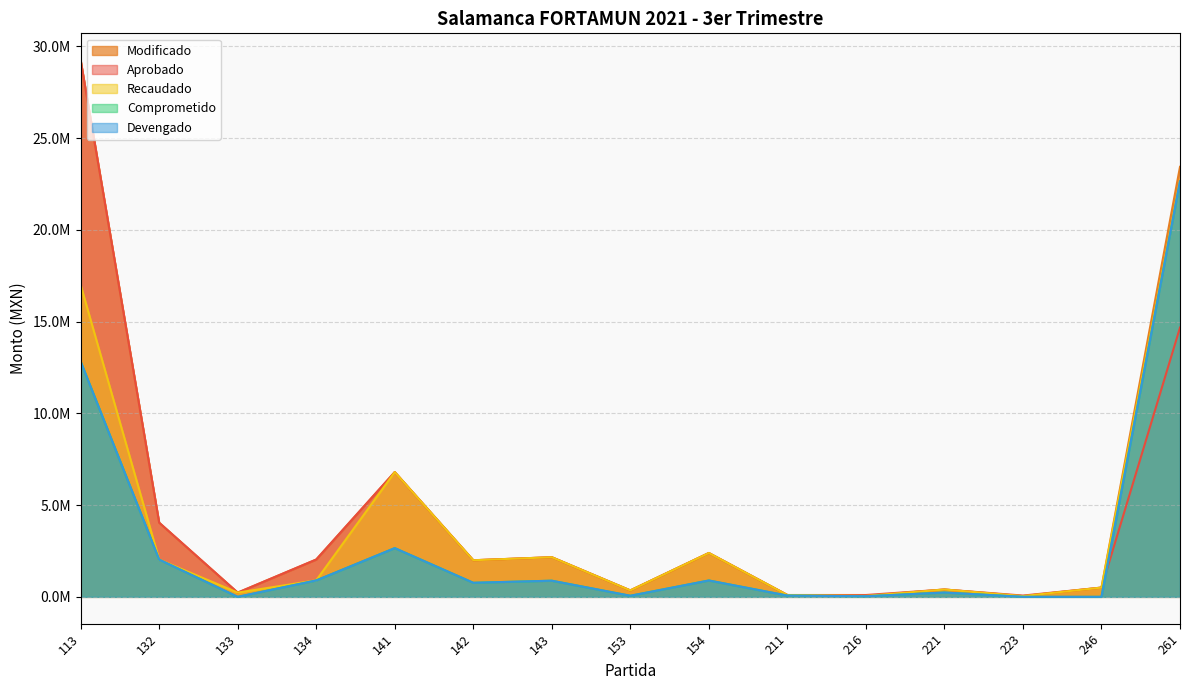

Does the chart have visible grid lines?

Yes